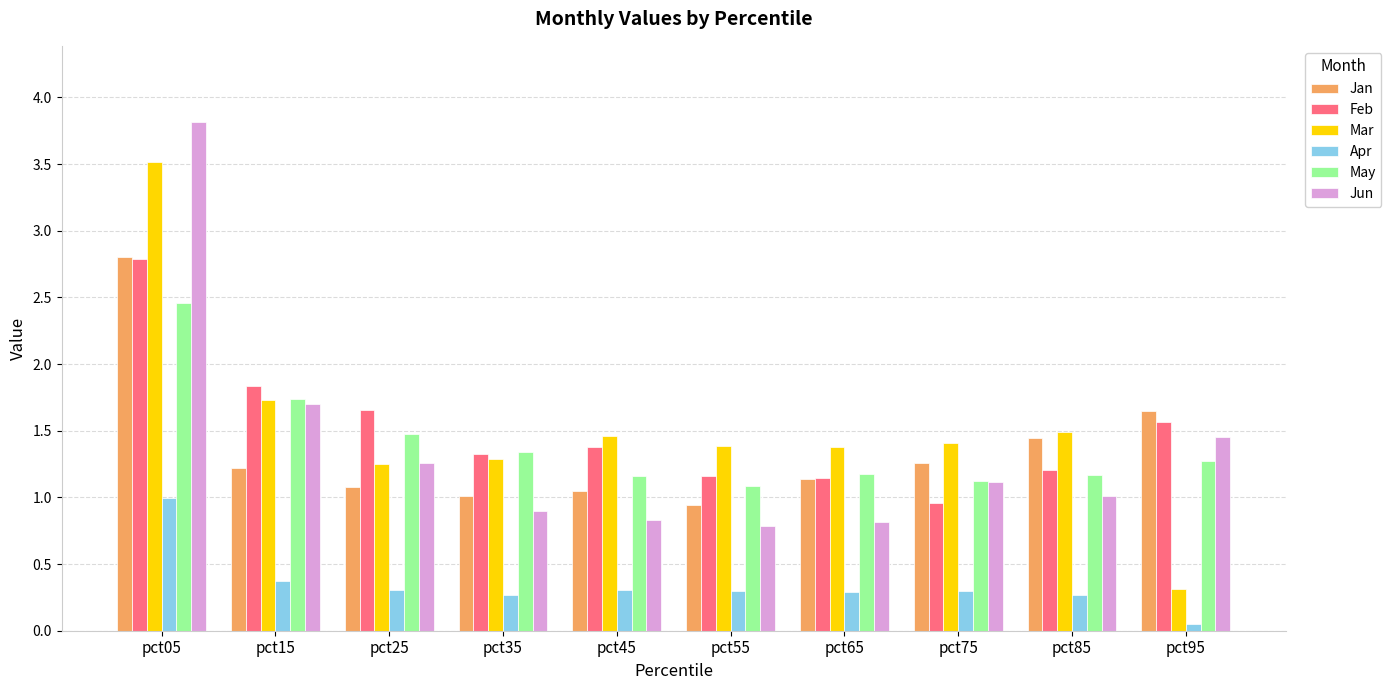

The Mar series shows 1.4 at pct55. True or false?

True